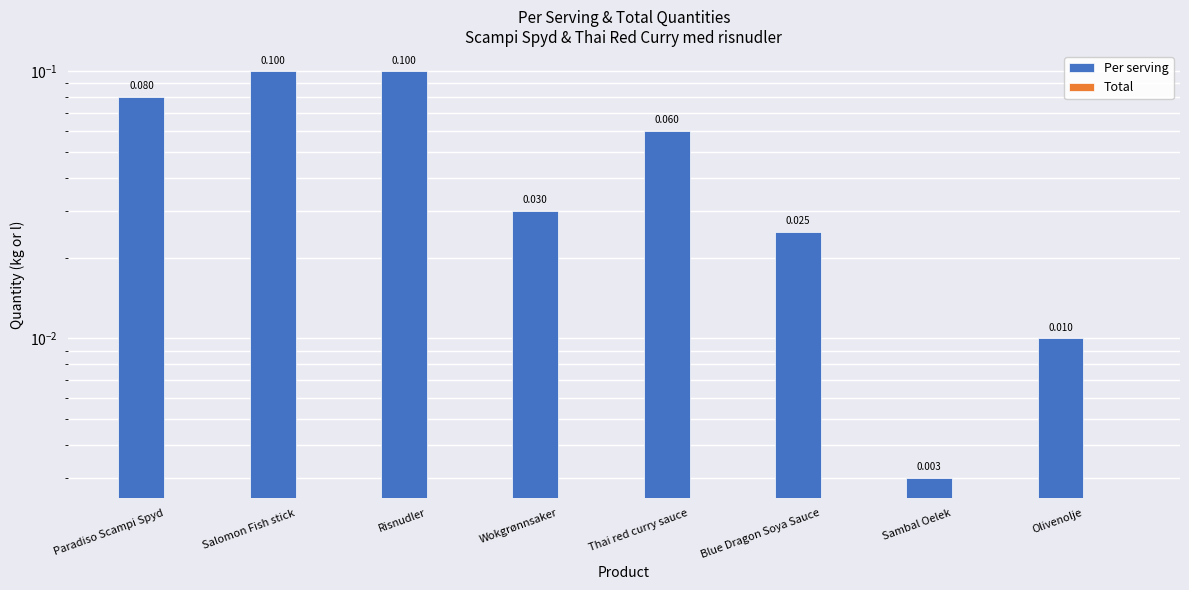

Reading left to right, extract all data points from this chart.

Per serving: 0.1	0.1	0.1	0.0	0.1	0.0	0.0	0.0
Total: 0.0	0.0	0.0	0.0	0.0	0.0	0.0	0.0